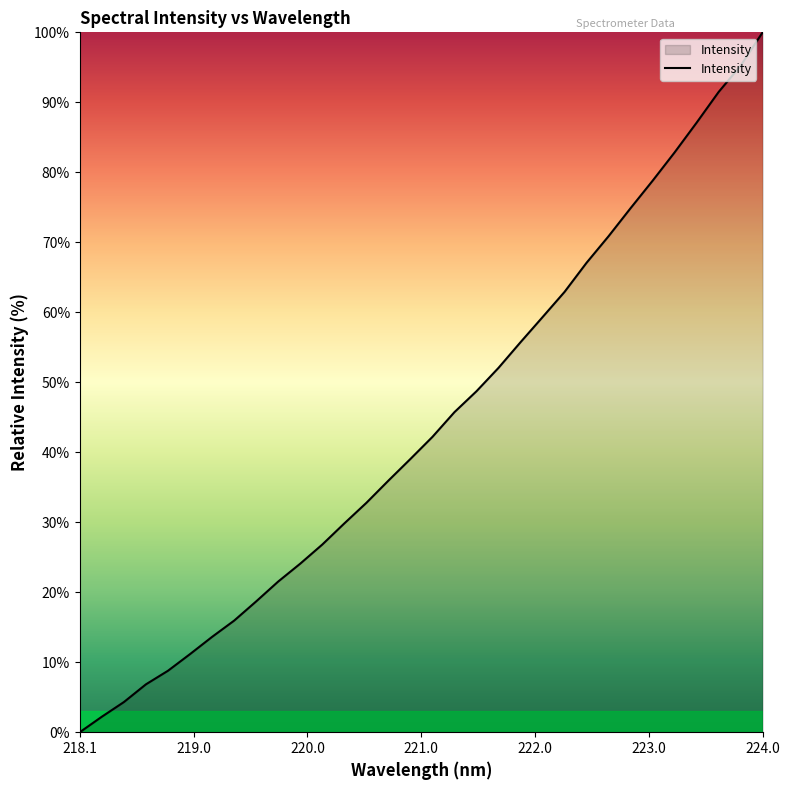

What is the difference between the maximum and minimum values?

100.0